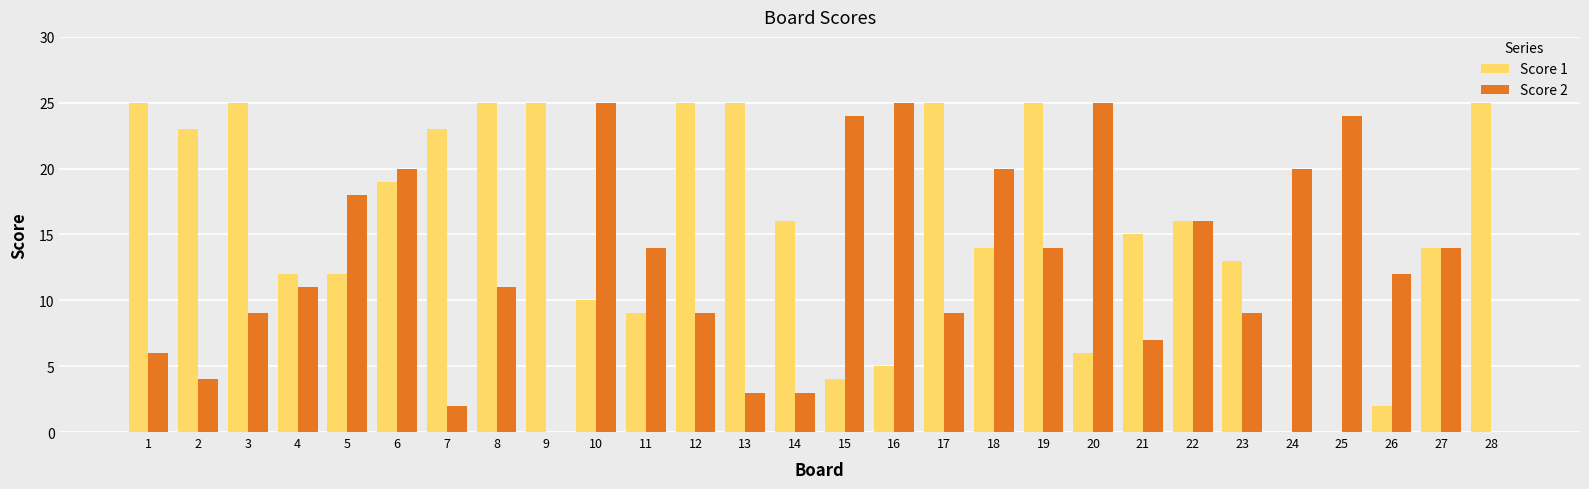

Is the value of Score 2 at 27 greater than the value of Score 1 at 16?

Yes